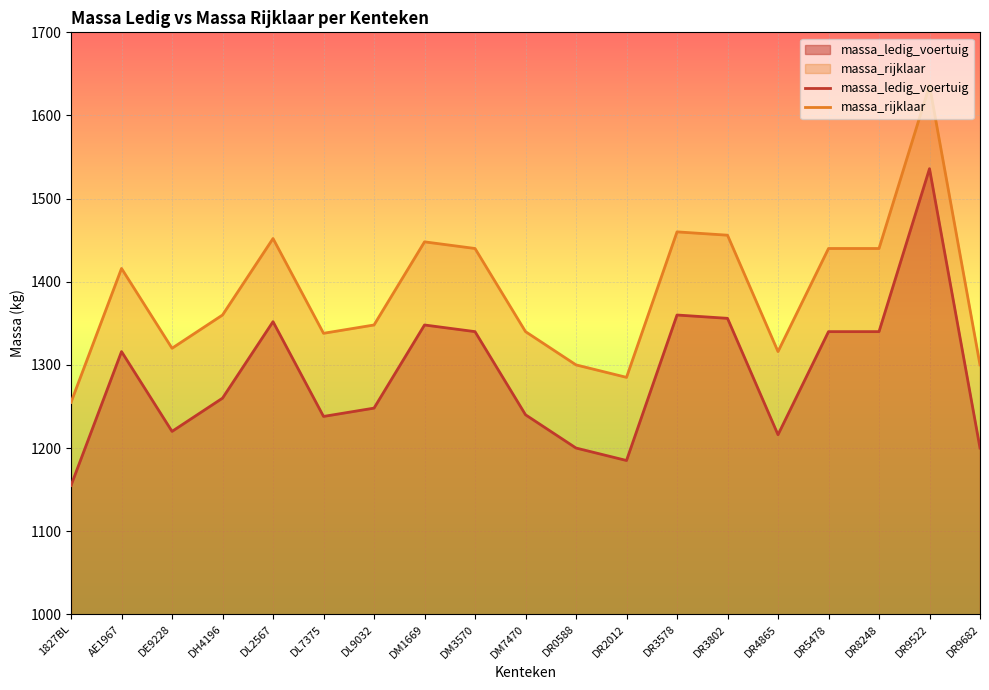

At which category is the sum across all series the highest?

DR9522